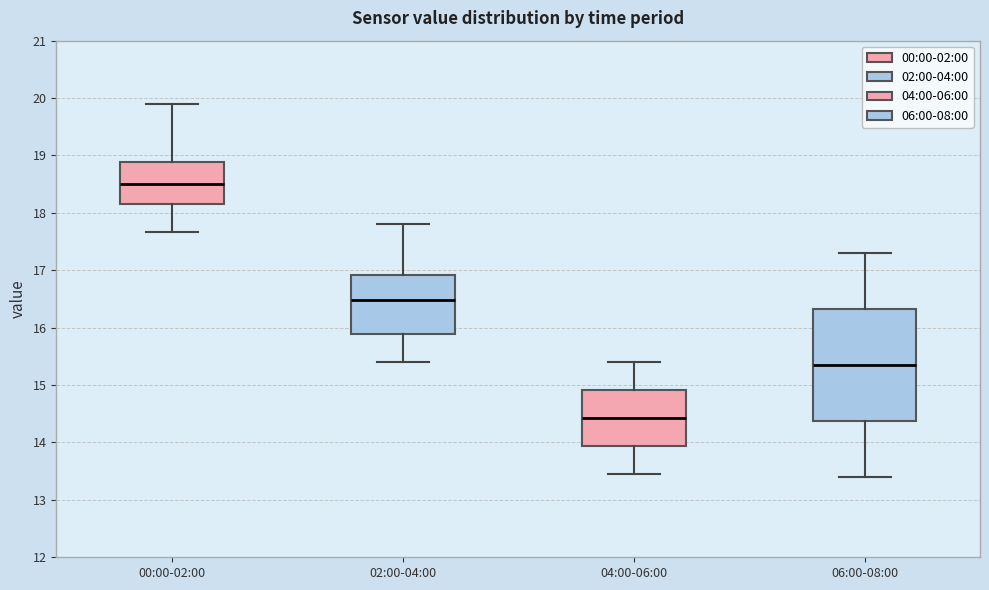

Which box's median line is the lowest?

04:00-06:00